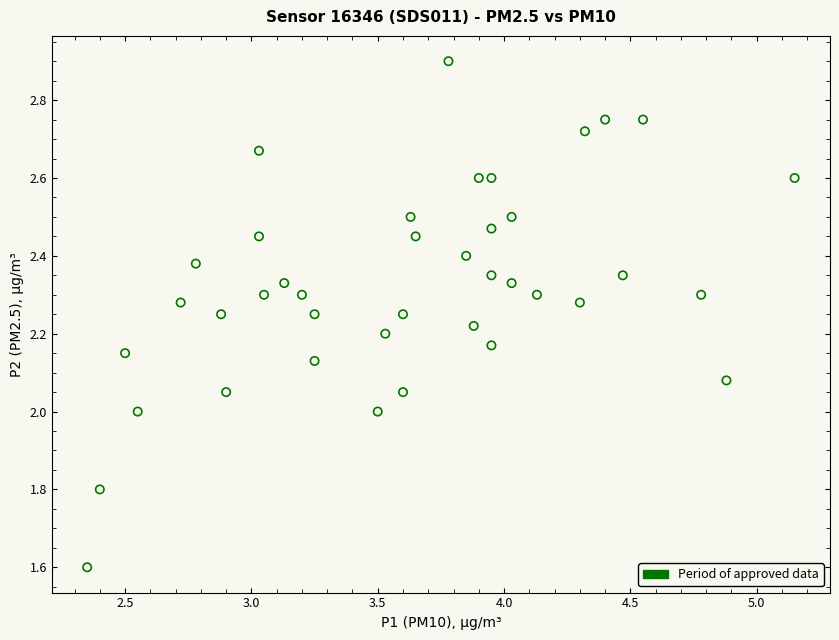

How many data points are displayed?

40